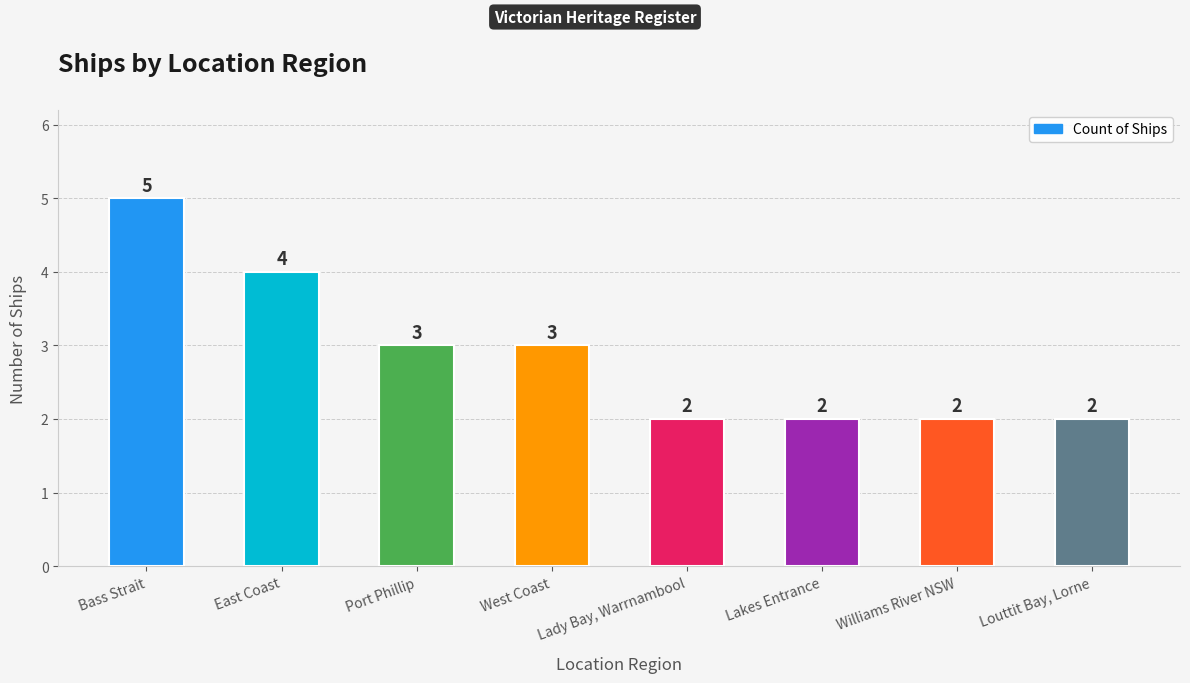

Between East Coast and Lady Bay, Warrnambool, which is larger?

East Coast